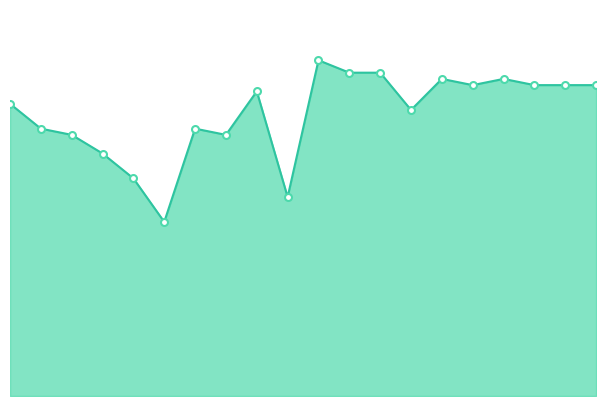

What is the sum of the values at 10.0 and 17.5?

0.8